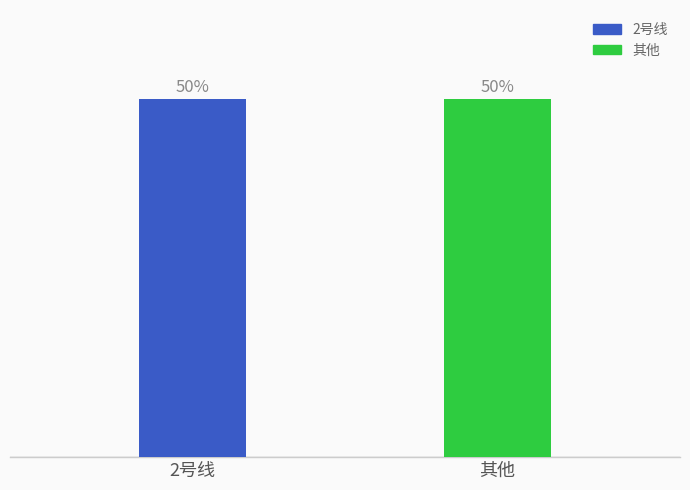

How many values are between 1 and 3?

2